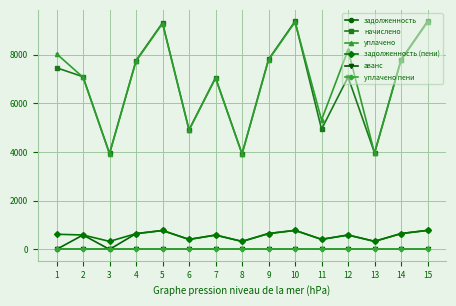

Where is аванс nearest to the value 0?

1